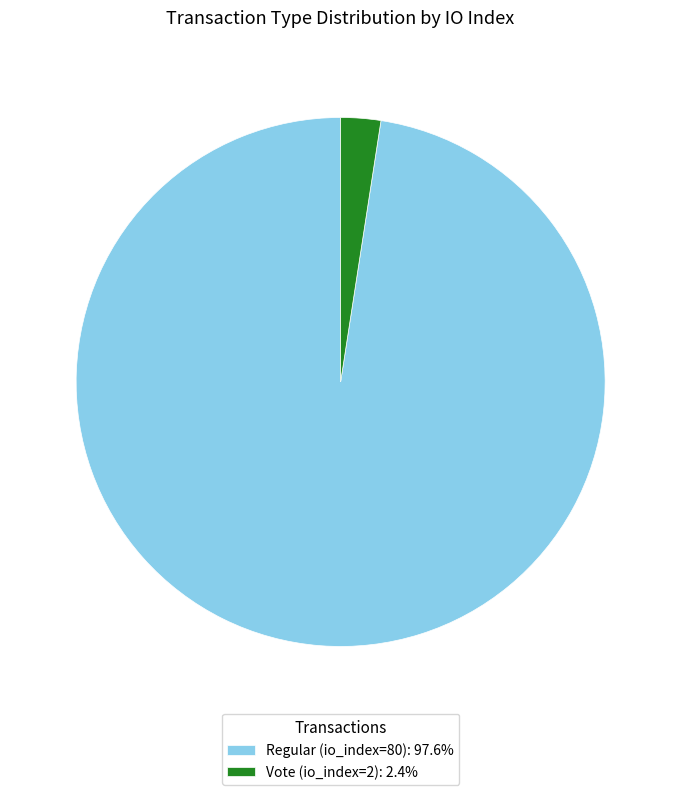

Does any single category account for the majority?

Yes